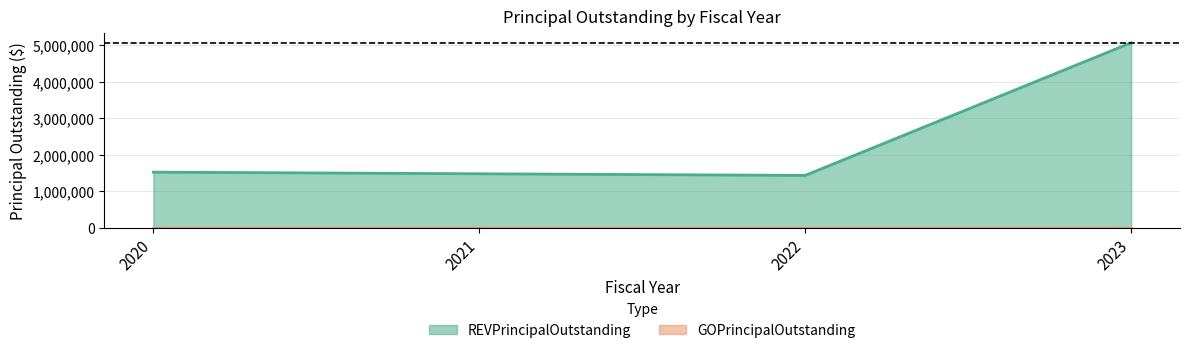

Rank the categories by value from lowest to highest.

2022, 2021, 2020, 2023